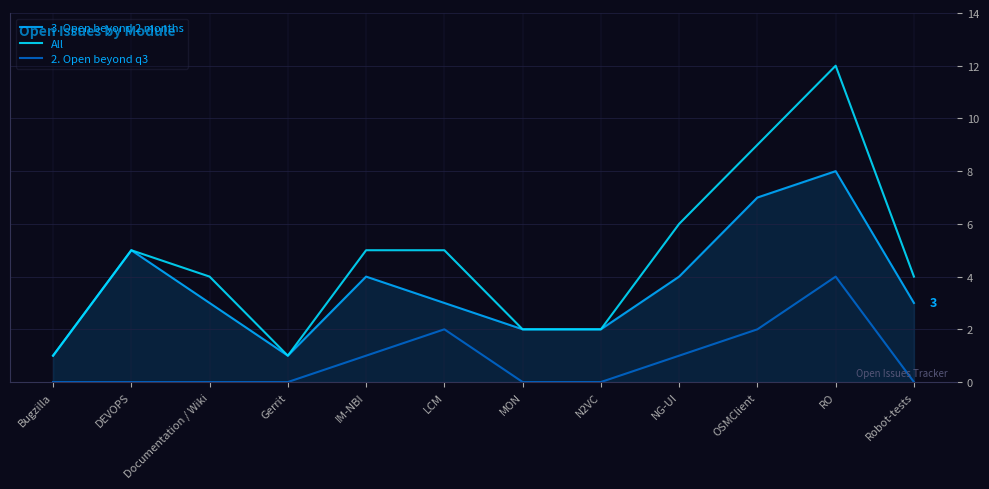

True or false: 3. Open beyond 2 months and 2. Open beyond q3 cross at least once.

False